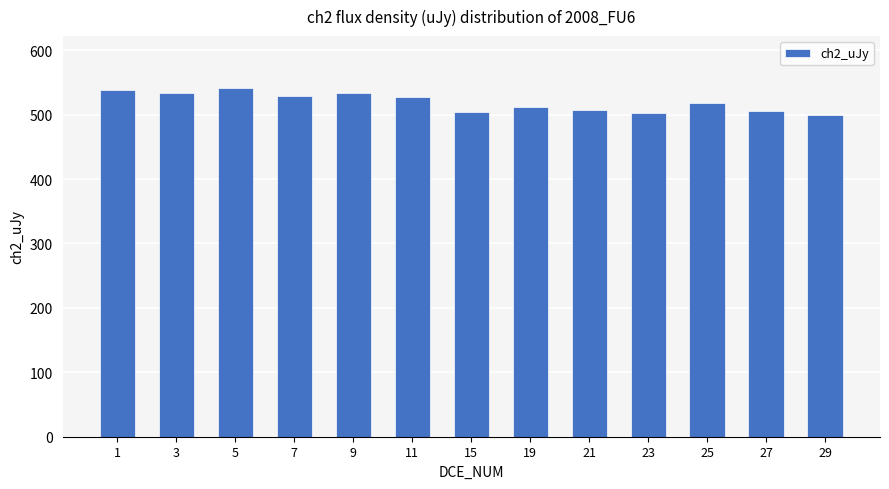

What is the maximum value shown in the chart?

540.7